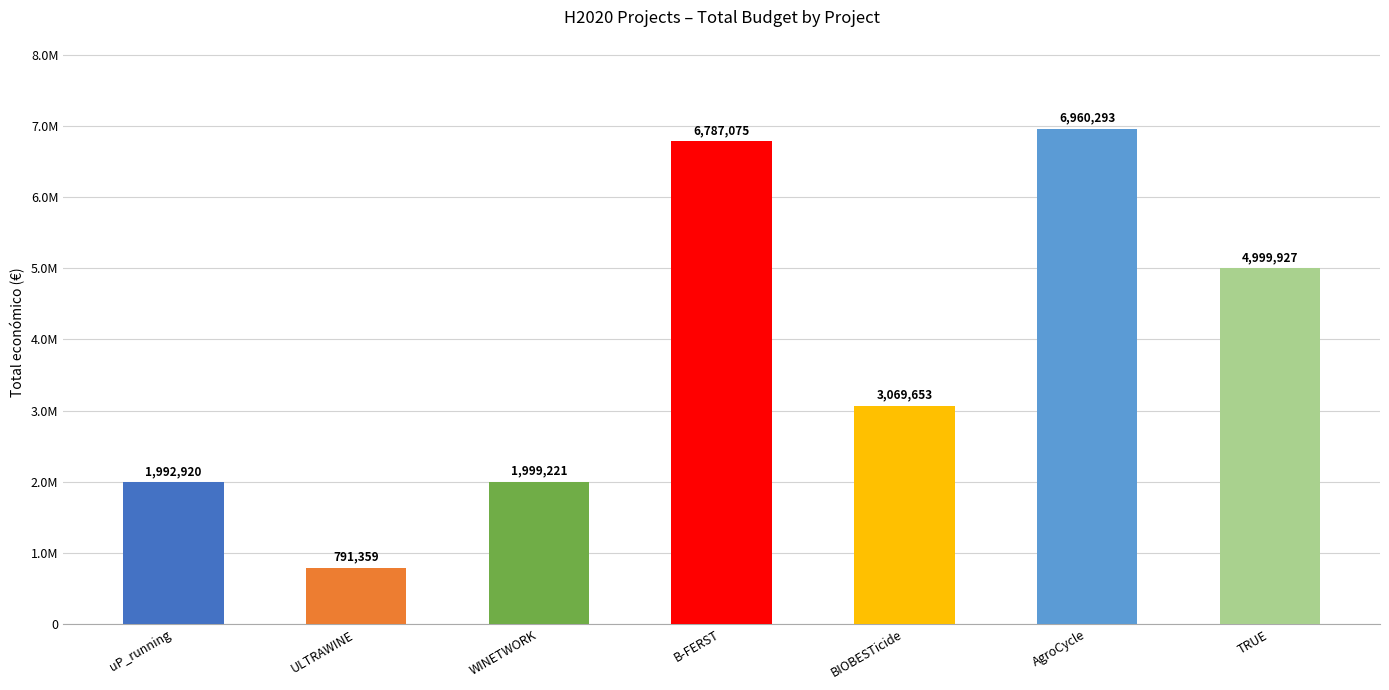

The chart shows a value of 353093 at ULTRAWINE. True or false?

False